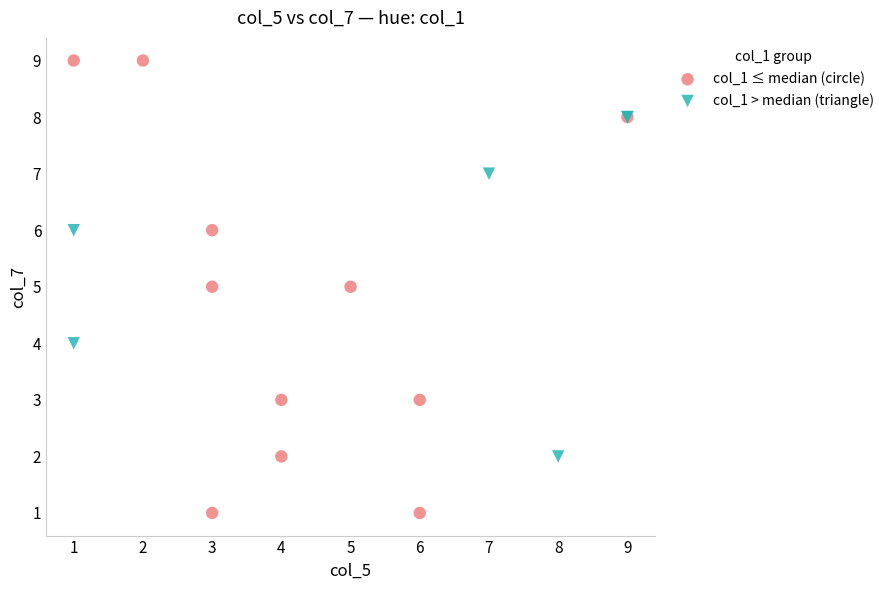

Which series contains the lowest Y value?

col_1 ≤ median (circle)